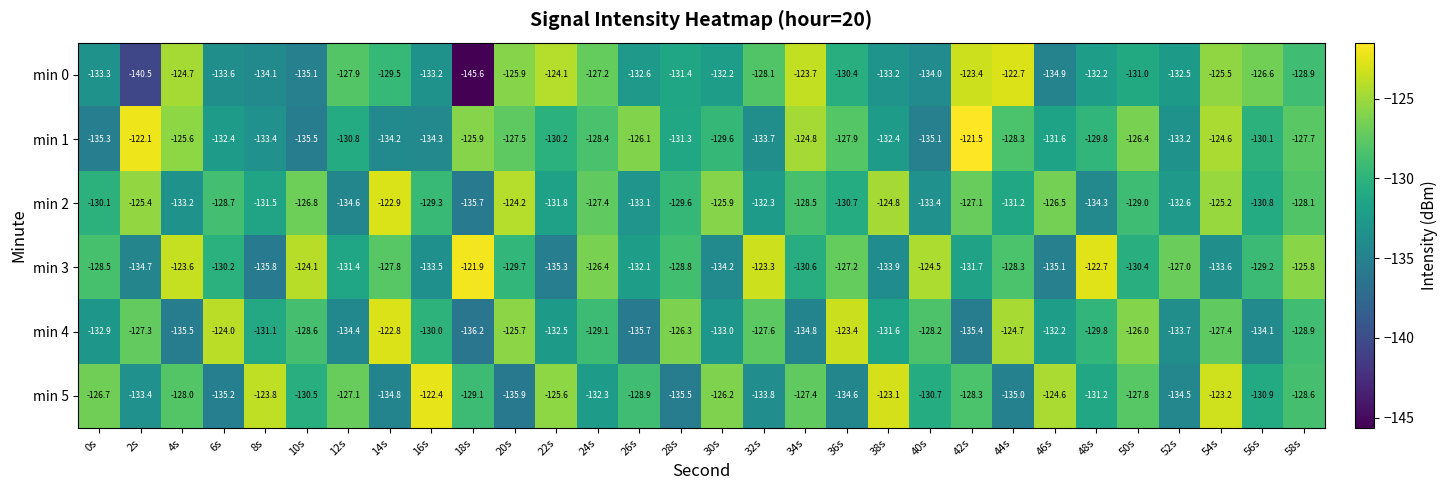

Is it true that min 4 equals -124.7 at 44s?

True